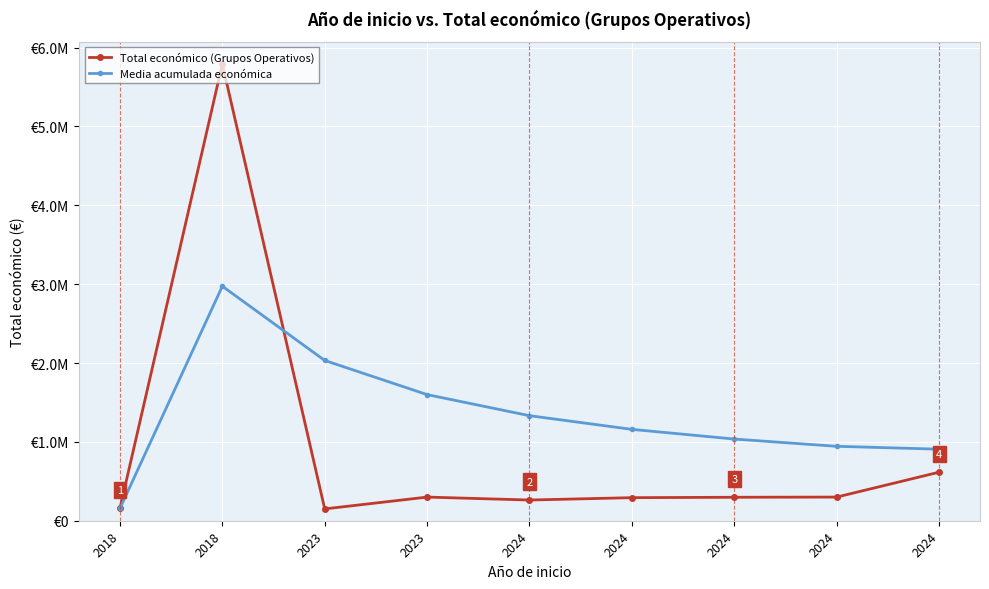

Which series changed the most between 2023 and 2024?

Media acumulada económica